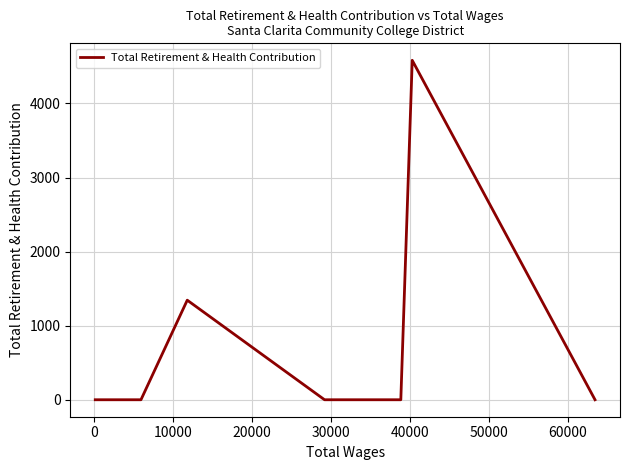

What is the maximum value shown in the chart?

4582